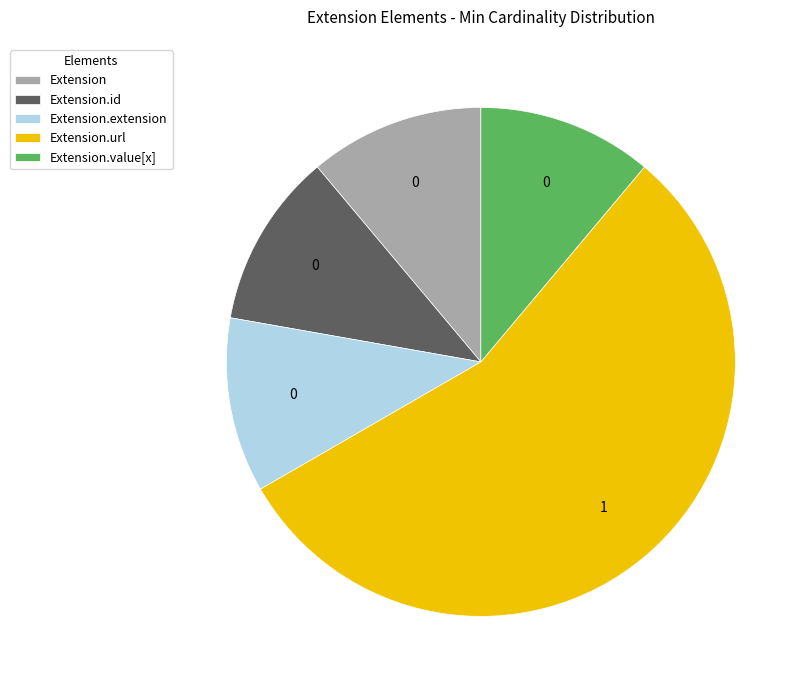

Is it true that Extension is 5% of the pie?

False